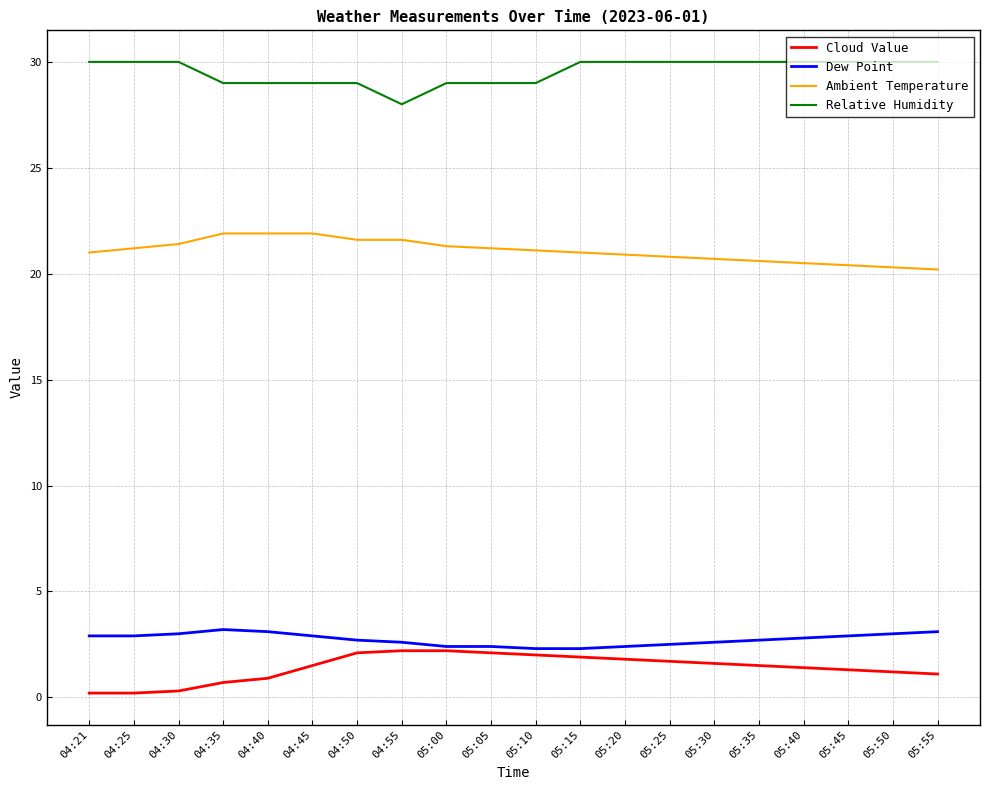

What is the difference between the highest and lowest values at 04:50?

26.9